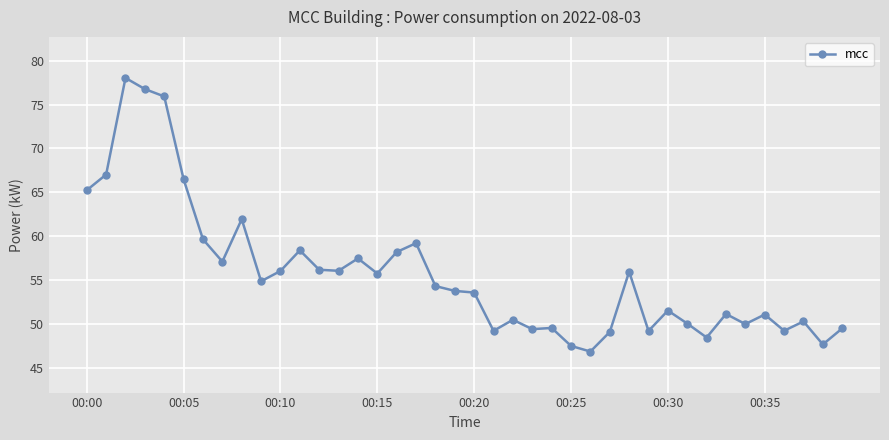

What is the difference between the second highest and minimum values?

29.9